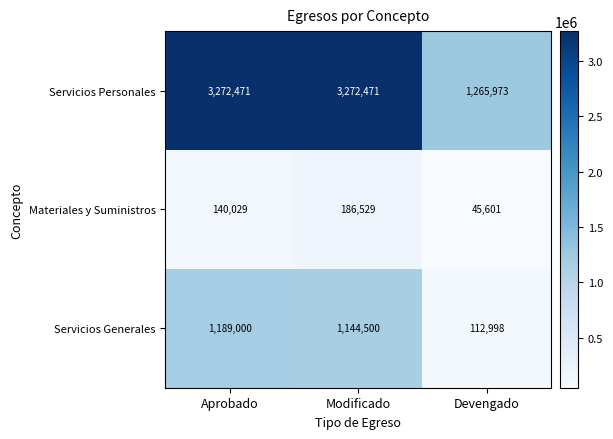

Which label corresponds to the smallest value in the chart?

Devengado